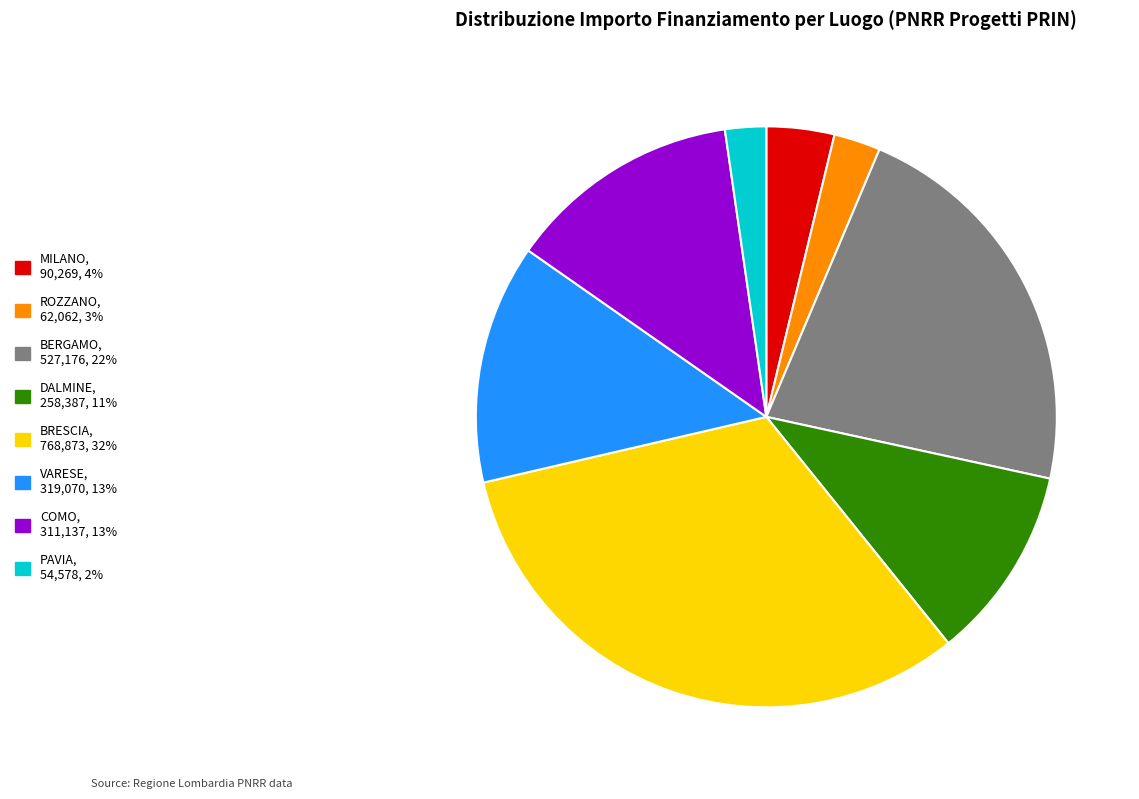

Is there any slice that represents more than half of the pie?

No